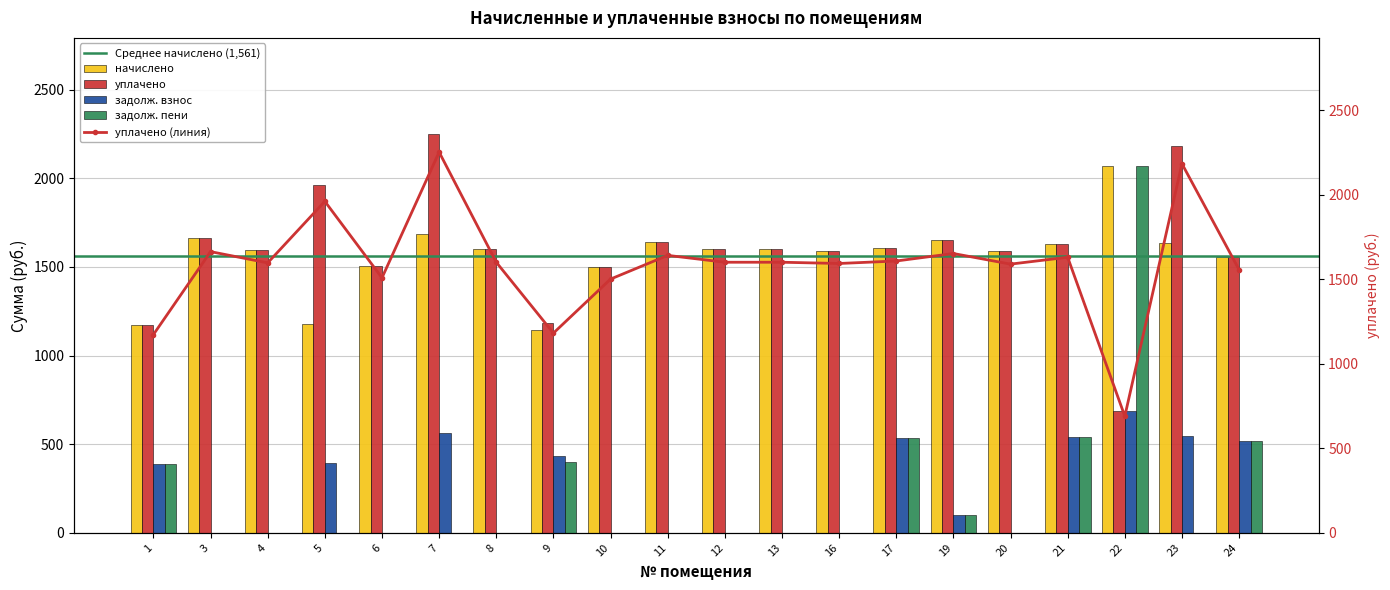

Is it true that уплачено equals 2840.4 at 4?

False